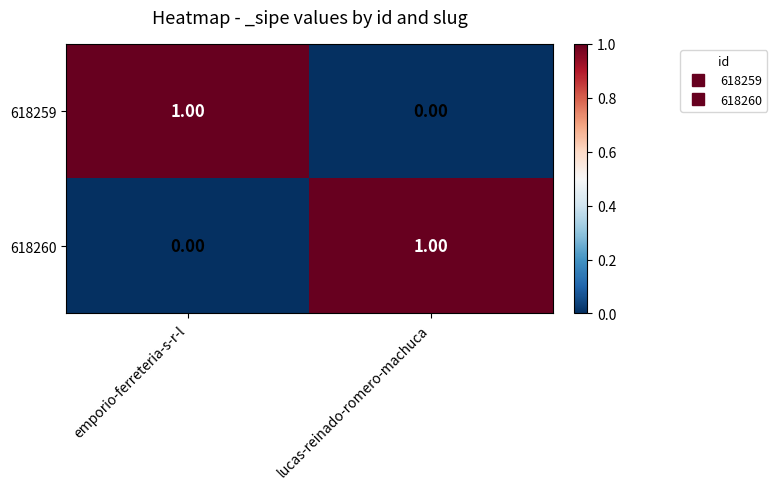

At which label is 618260 closest to 0?

emporio-ferreteria-s-r-l